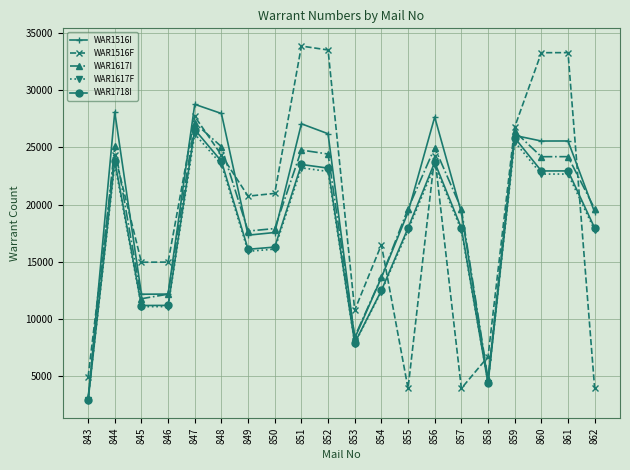

Is the value of WAR1516I at 855 greater than the value of WAR1516F at 861?

No